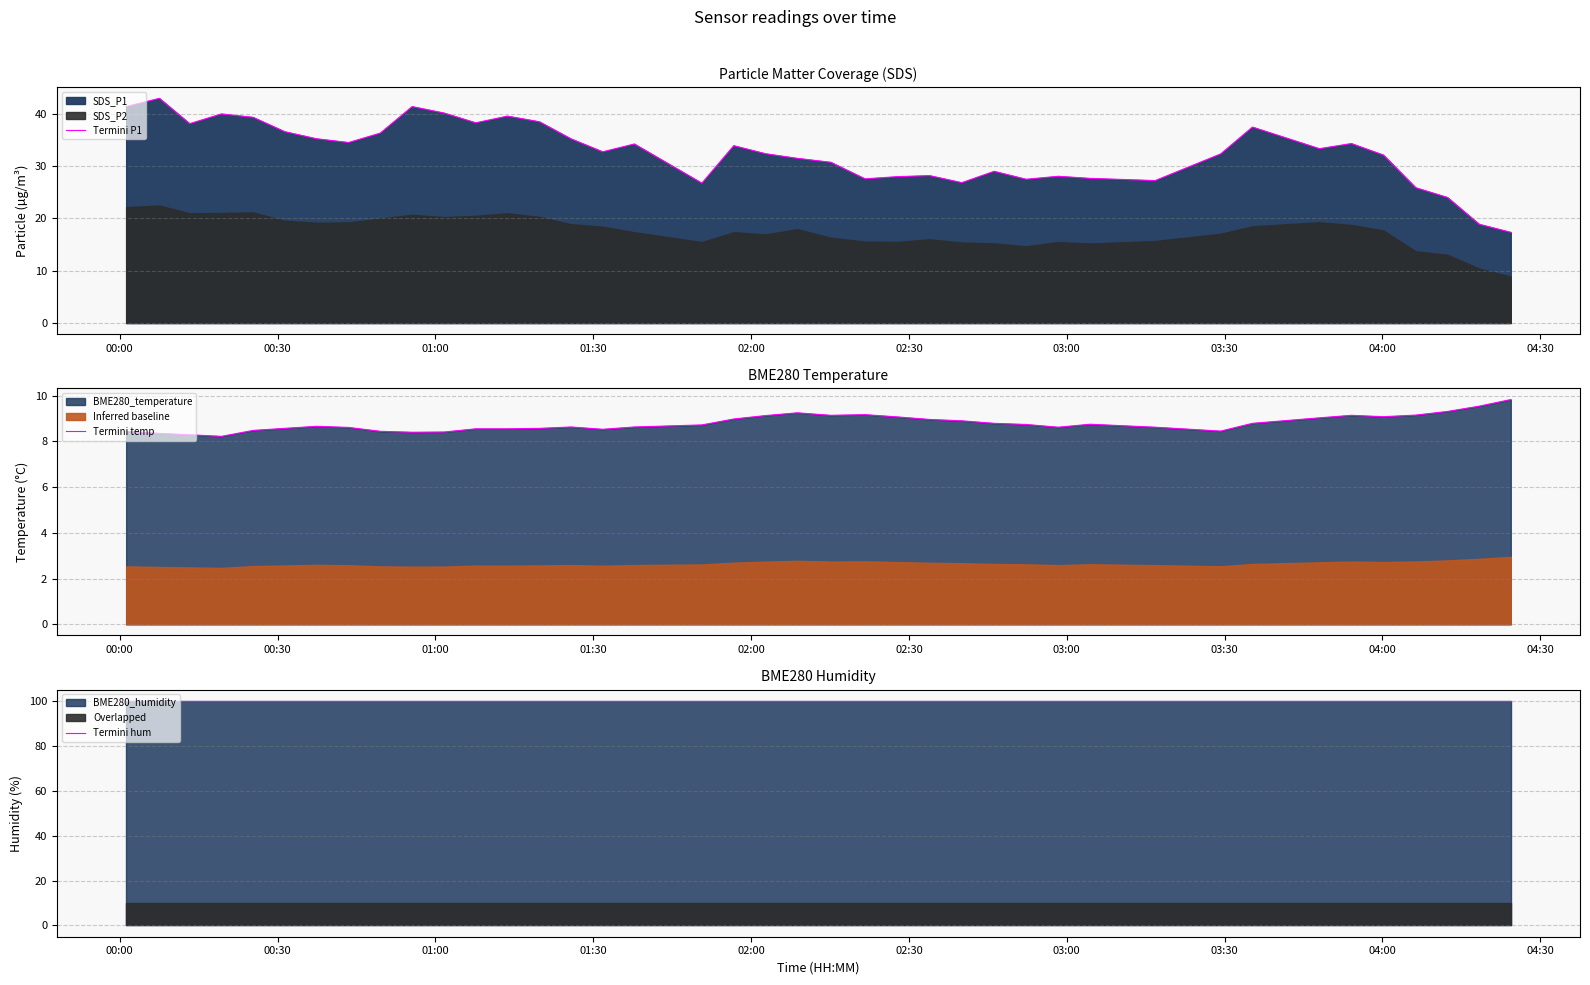

At how many categories does at least one series exceed 55?

40